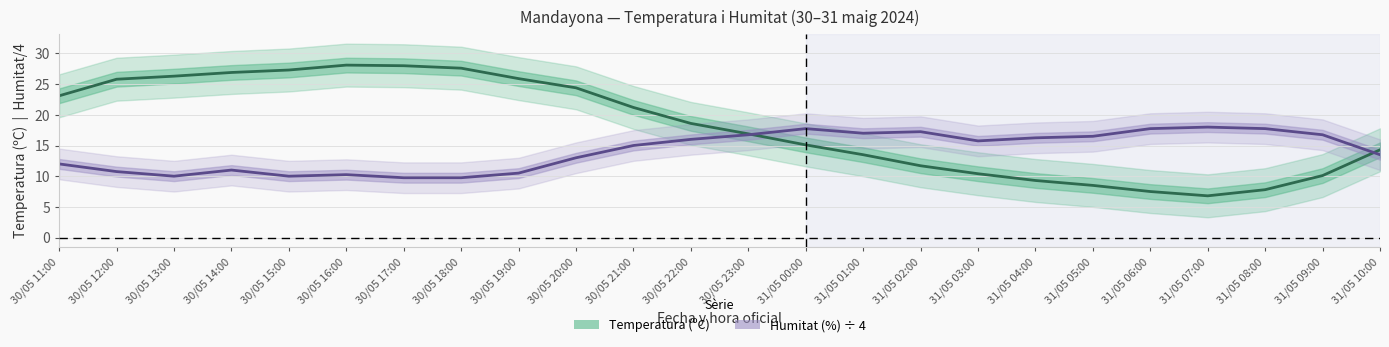

What is the average value of the Humitat (%) ÷ 4 series?

14.1